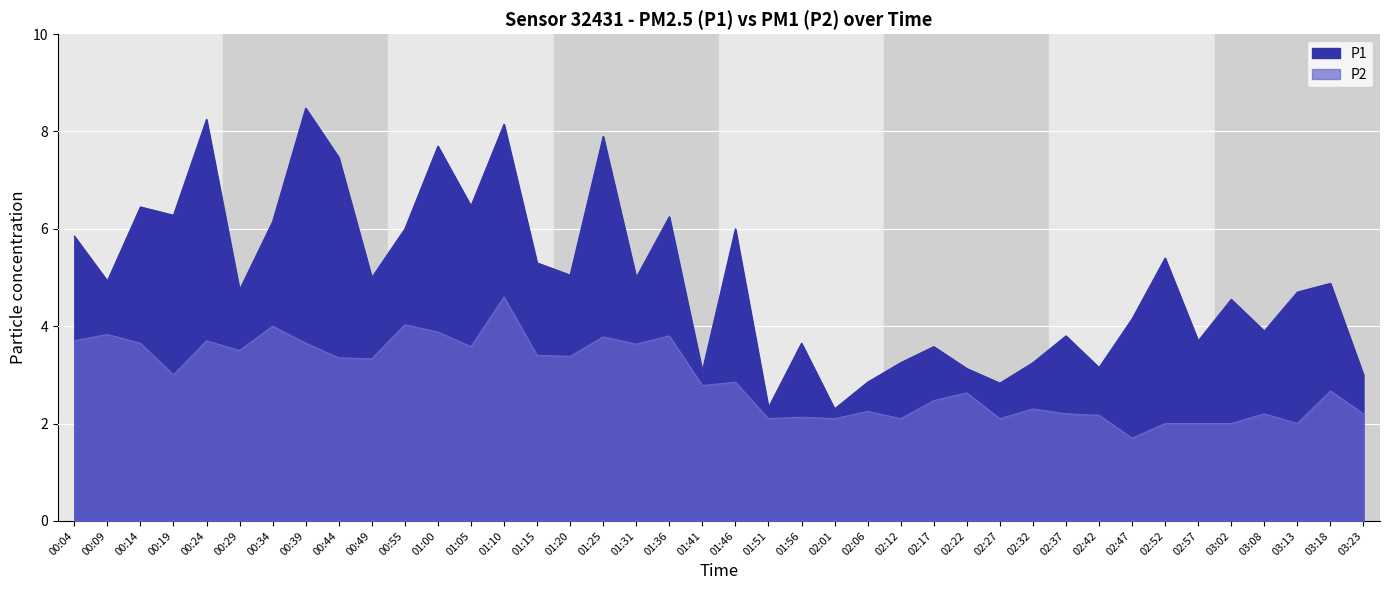

At how many categories does at least one series exceed 6?

11